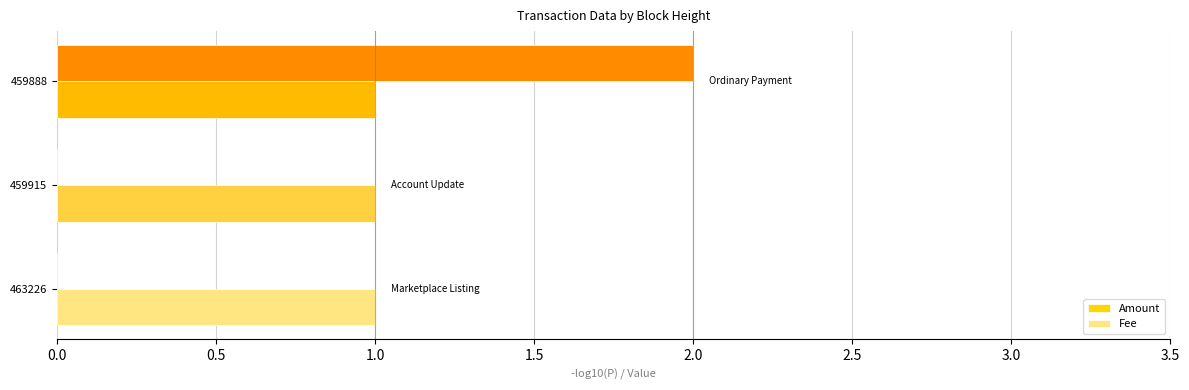

Is it true that Amount equals -1 at 463226?

False